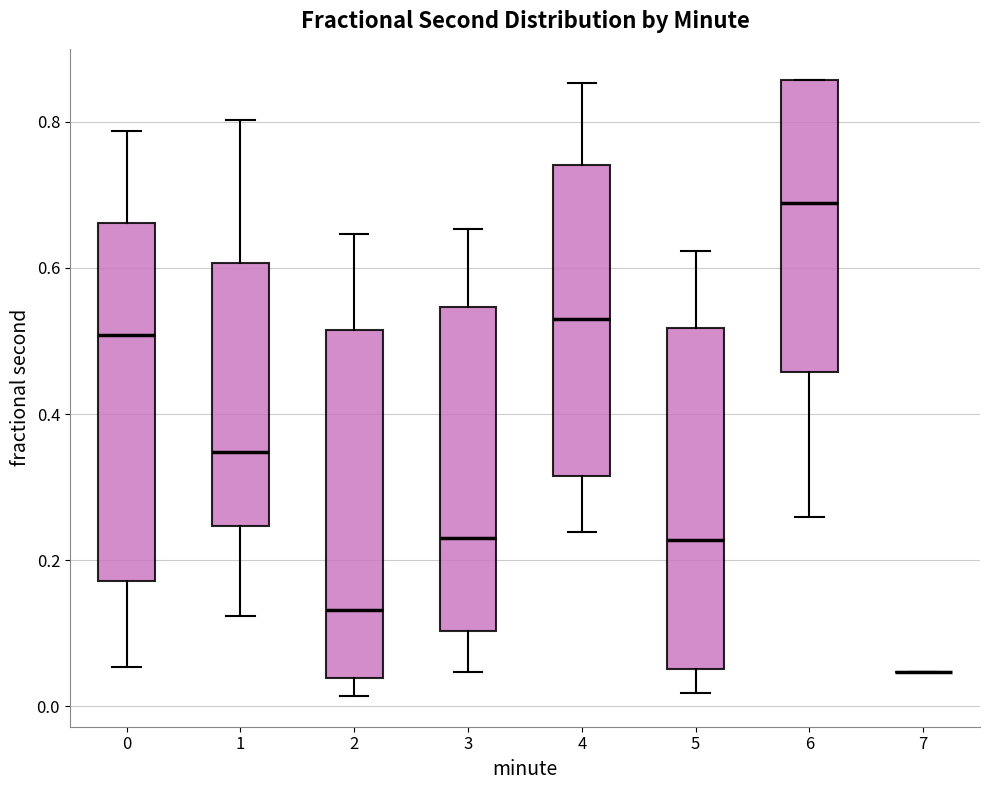

Reading left to right, read every box against the y-axis: the position of its median line, the range the box covers, and the ends of its whiskers. The values are not printed on the chart, so give them approximately, as read against the axis.

0: median 0.50, box 0.18 to 0.66, whiskers 0.06 to 0.78
1: median 0.34, box 0.24 to 0.60, whiskers 0.12 to 0.80
2: median 0.14, box 0.04 to 0.52, whiskers 0.02 to 0.64
3: median 0.24, box 0.10 to 0.54, whiskers 0.04 to 0.66
4: median 0.54, box 0.32 to 0.74, whiskers 0.24 to 0.86
5: median 0.22, box 0.06 to 0.52, whiskers 0.02 to 0.62
6: median 0.68, box 0.46 to 0.86, whiskers 0.26 to 0.86
7: box collapsed to a line at 0.04, whiskers 0.04 to 0.04